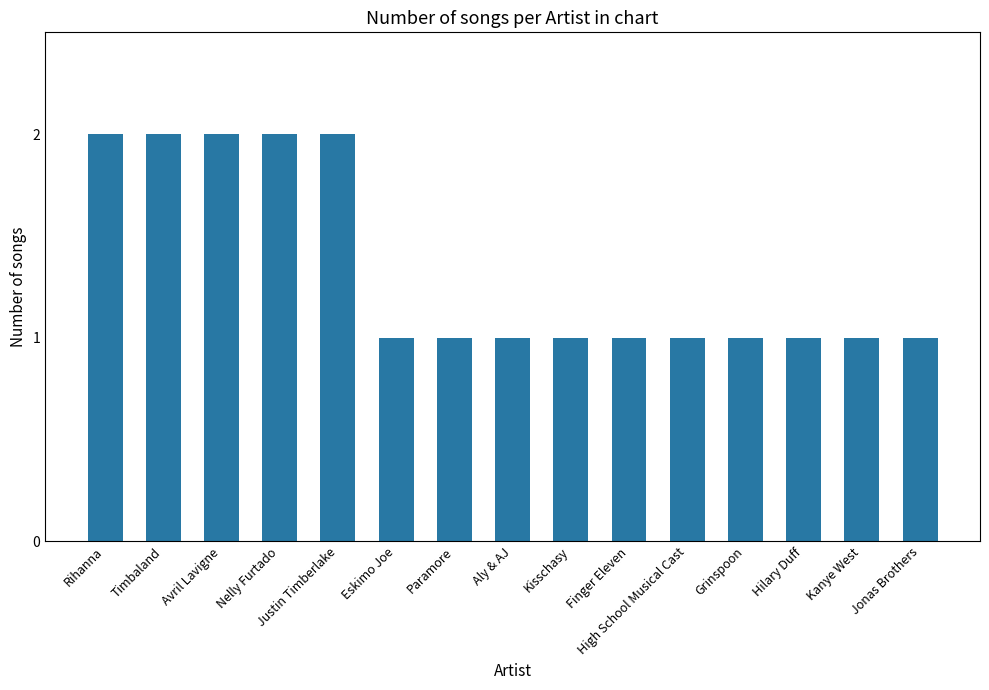

Approximately how many times larger is the value at Eskimo Joe compared to Avril Lavigne?

0.5